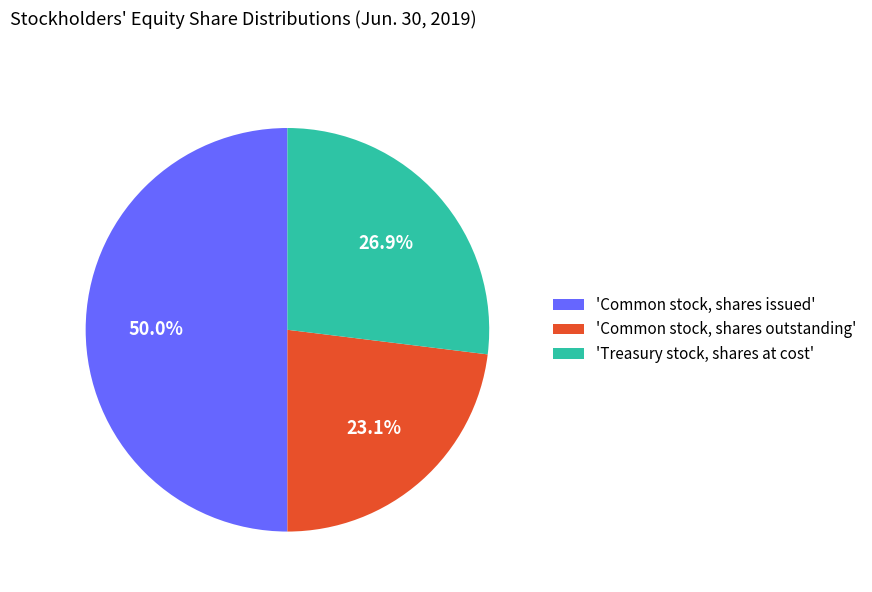

Does 'Common stock, shares outstanding' represent more than half of the total?

No